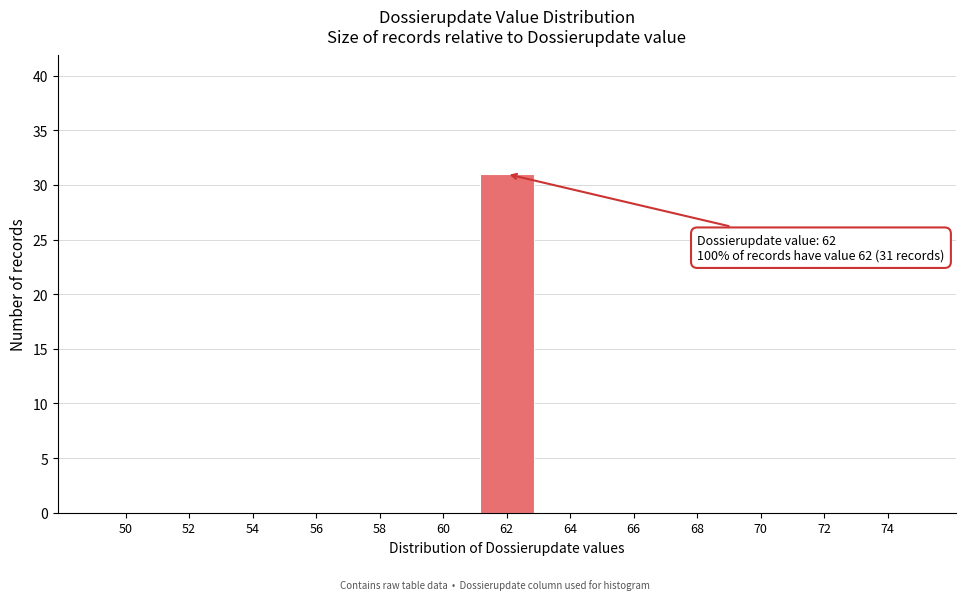

Reading left to right, extract all data points from this chart.

50=0	52=0	54=0	56=0	58=0	60=0	62=31	64=0	66=0	68=0	70=0	72=0	74=0